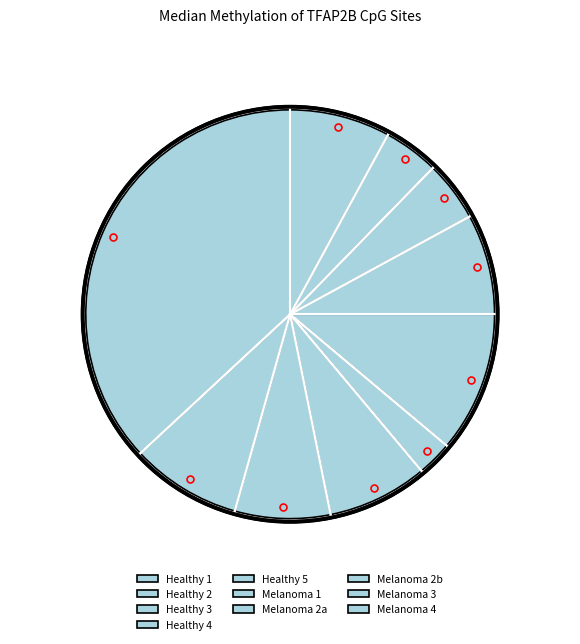

Is it true that Healthy 2 is 4% of the pie?

True